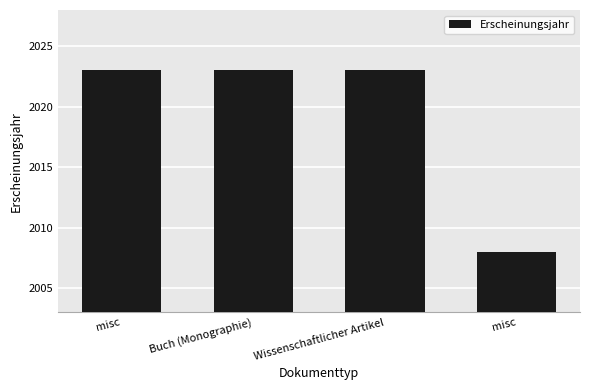

How many categories are shown in the chart?

4